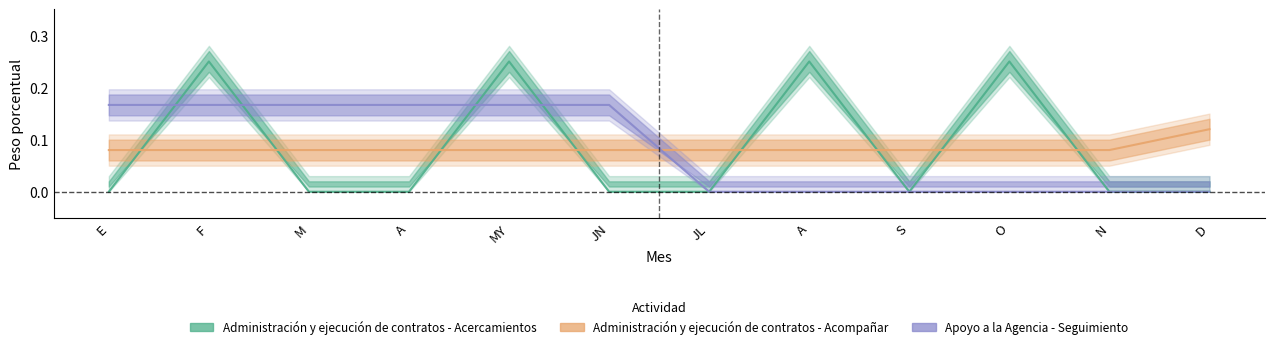

At which label is Administración y ejecución de contratos - Acompañar closest to 0?

E